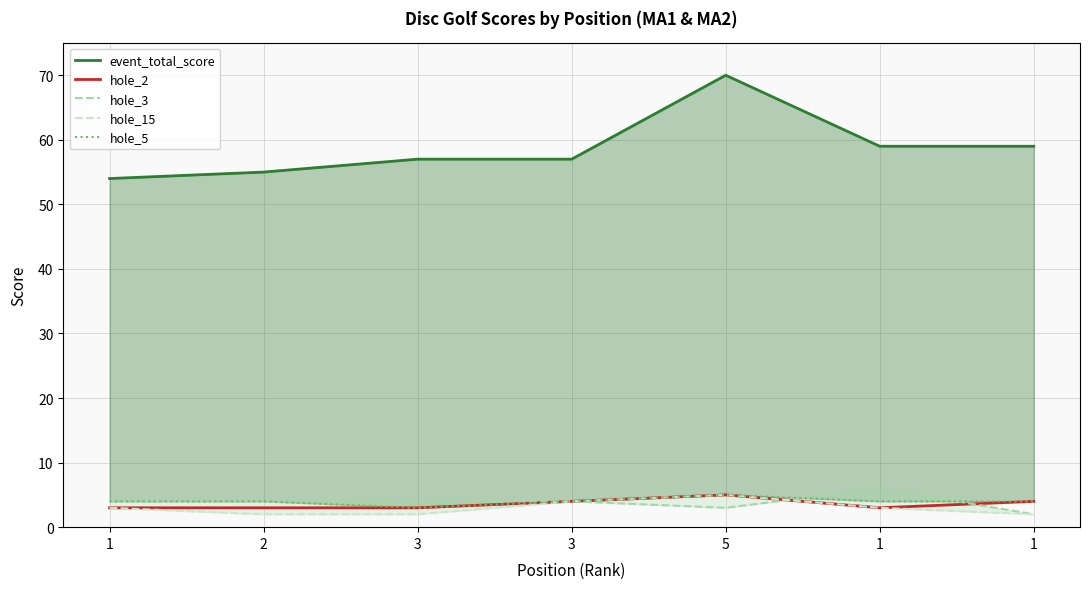

True or false: hole_5 and hole_15 cross at least once.

False